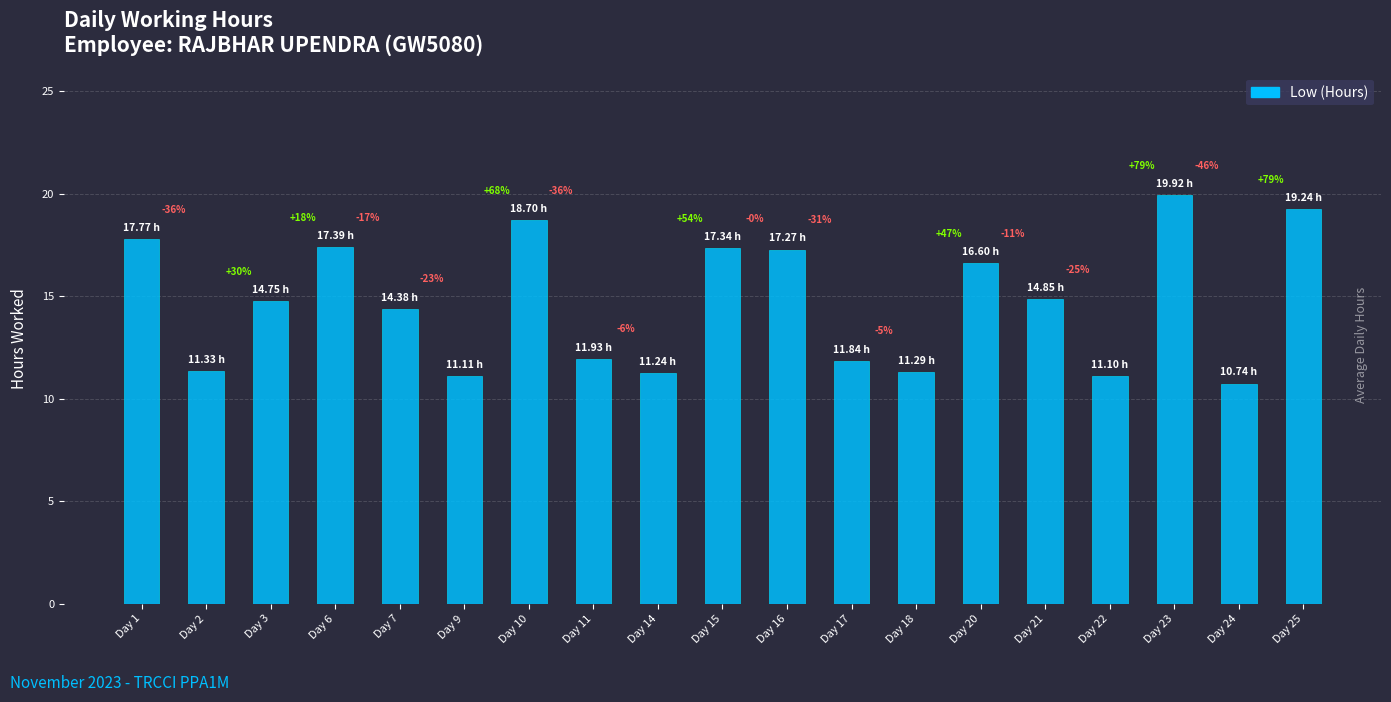

Reading left to right, what are all the values shown in this chart?

17.8	11.3	14.8	17.4	14.4	11.1	18.7	11.9	11.2	17.3	17.3	11.8	11.3	16.6	14.8	11.1	19.9	10.7	19.2